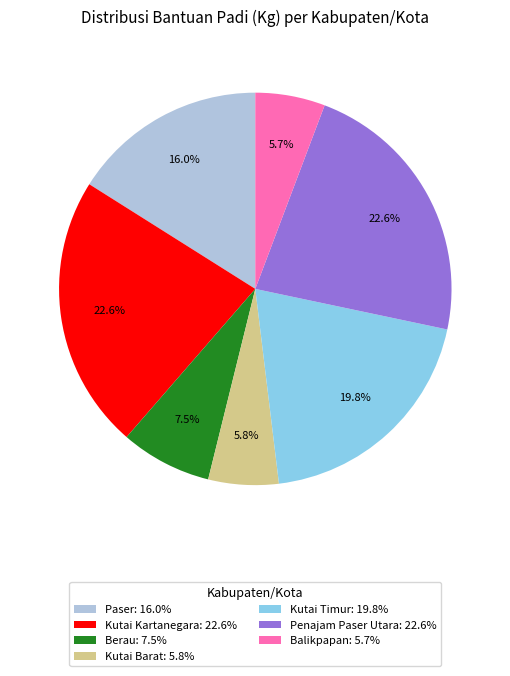

To the nearest percent, what is the combined percentage of Penajam Paser Utara and Paser?

39%